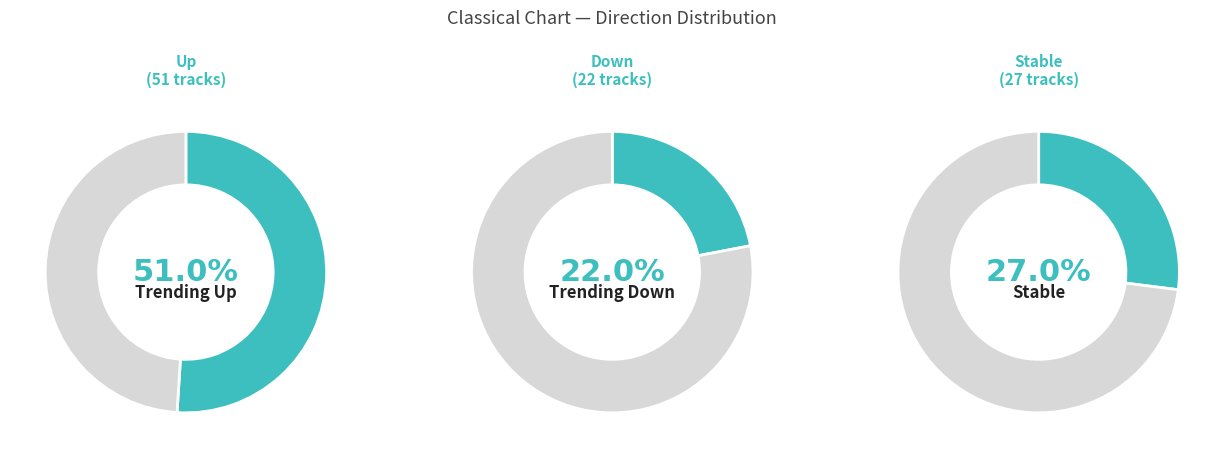

What is the change in value from down to -?

+5